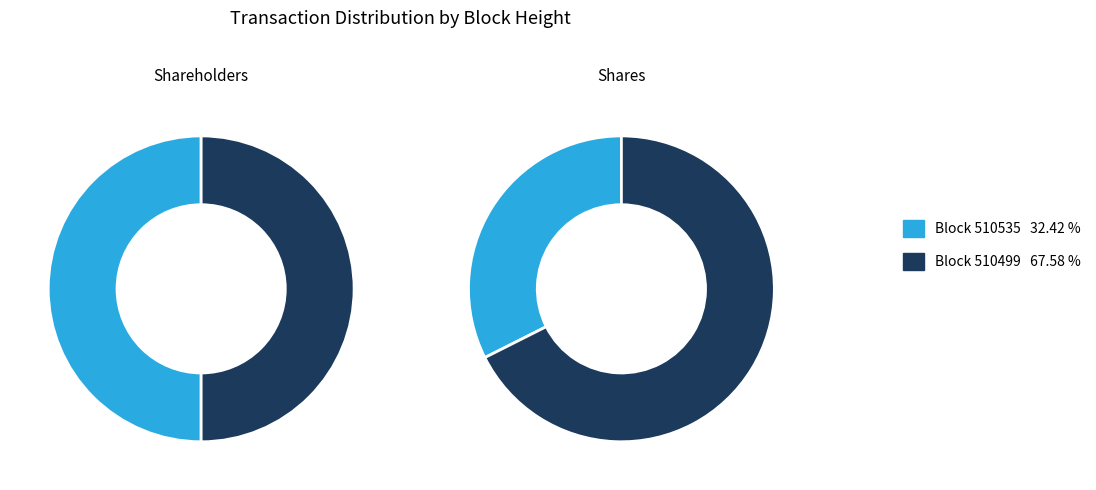

To the nearest percent, what percentage of the pie is 510535?

32%